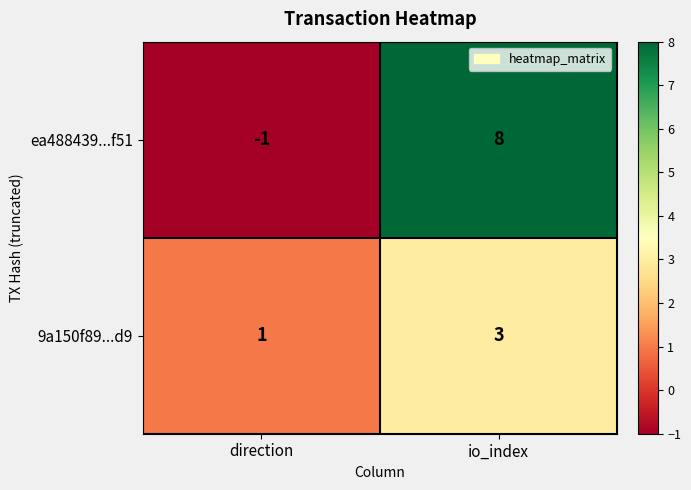

What is the sum of the 9a150f89...d9 values at io_index and direction?

4